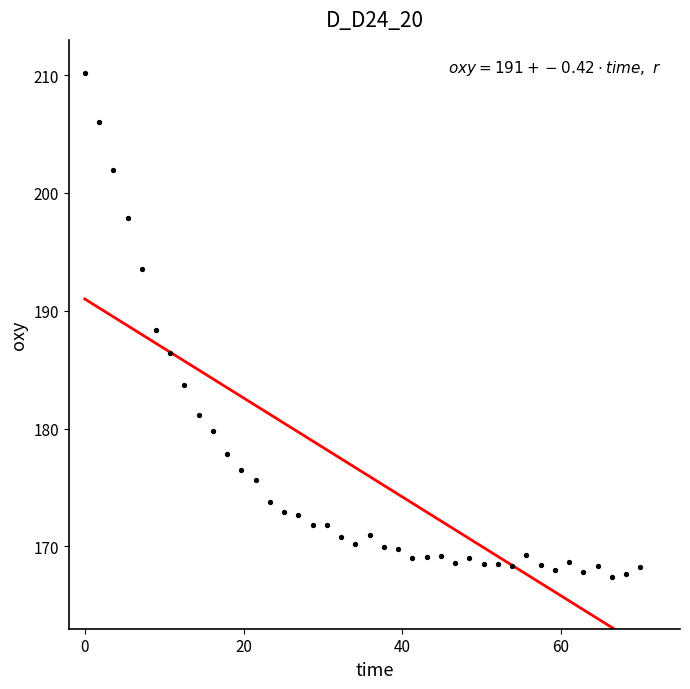

What is the range of X values (max minus min)?

70.0